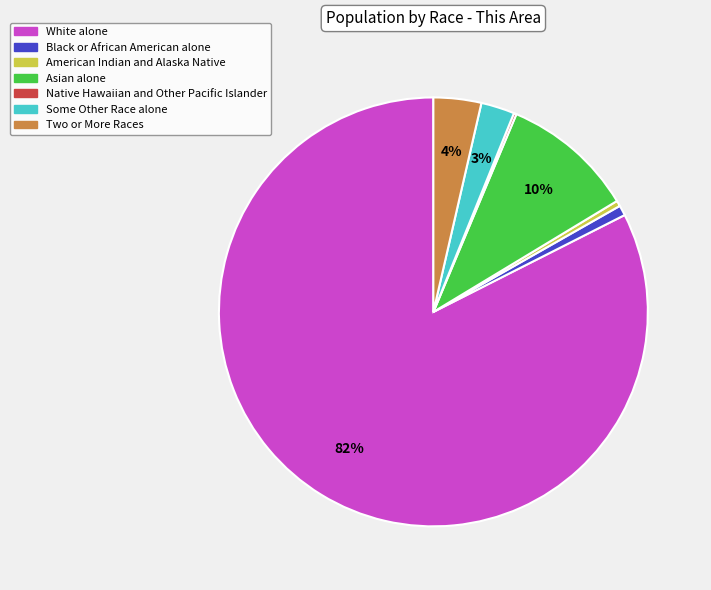

Is the sum of White alone and Black or African American alone greater than half?

Yes